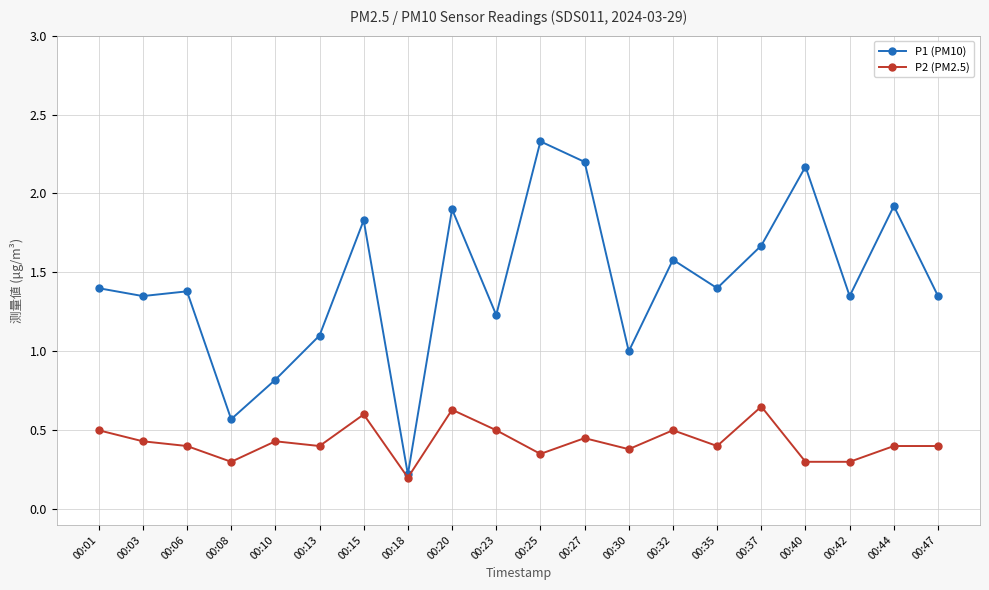

Which series has the largest total across all categories?

P1 (PM10)